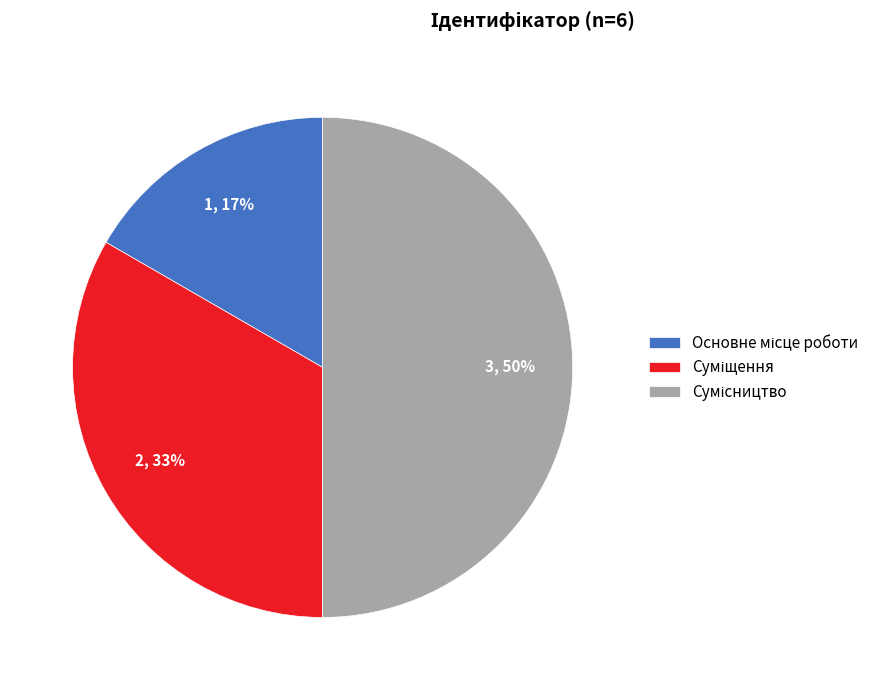

To the nearest percent, what is the average slice percentage?

33%